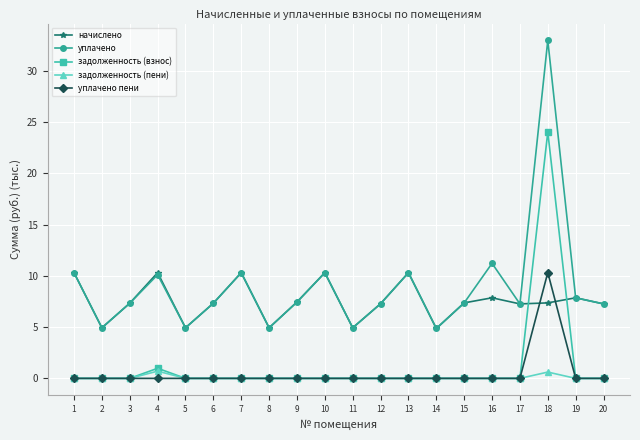

How many intersections are there between начислено and задолженность (взнос)?

2